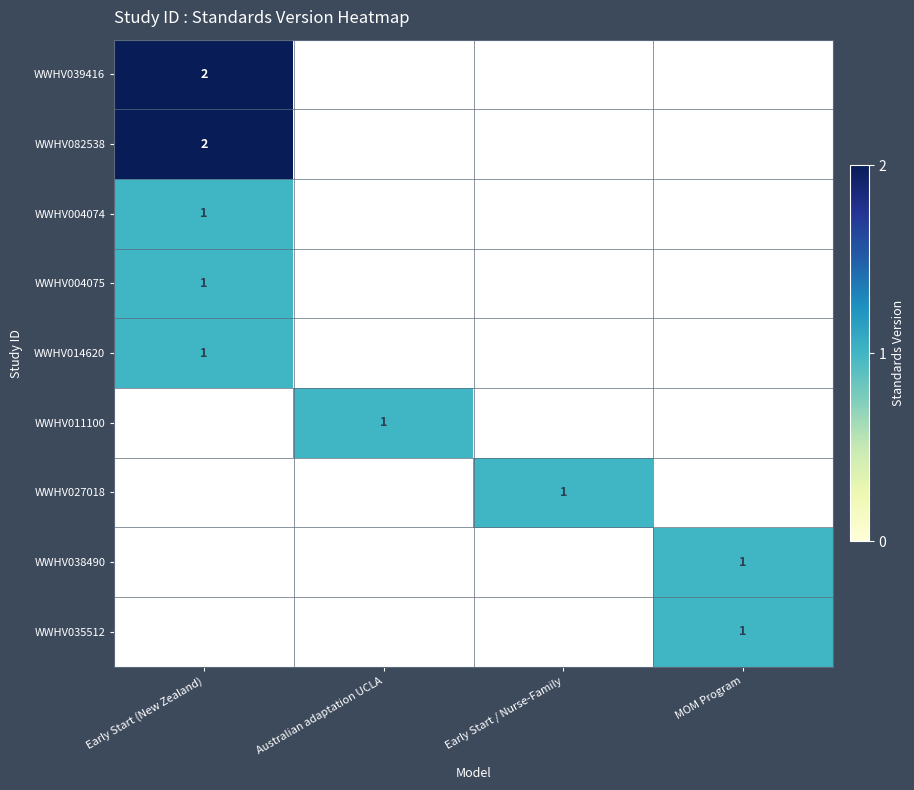

How many distinct data groups are displayed?

9